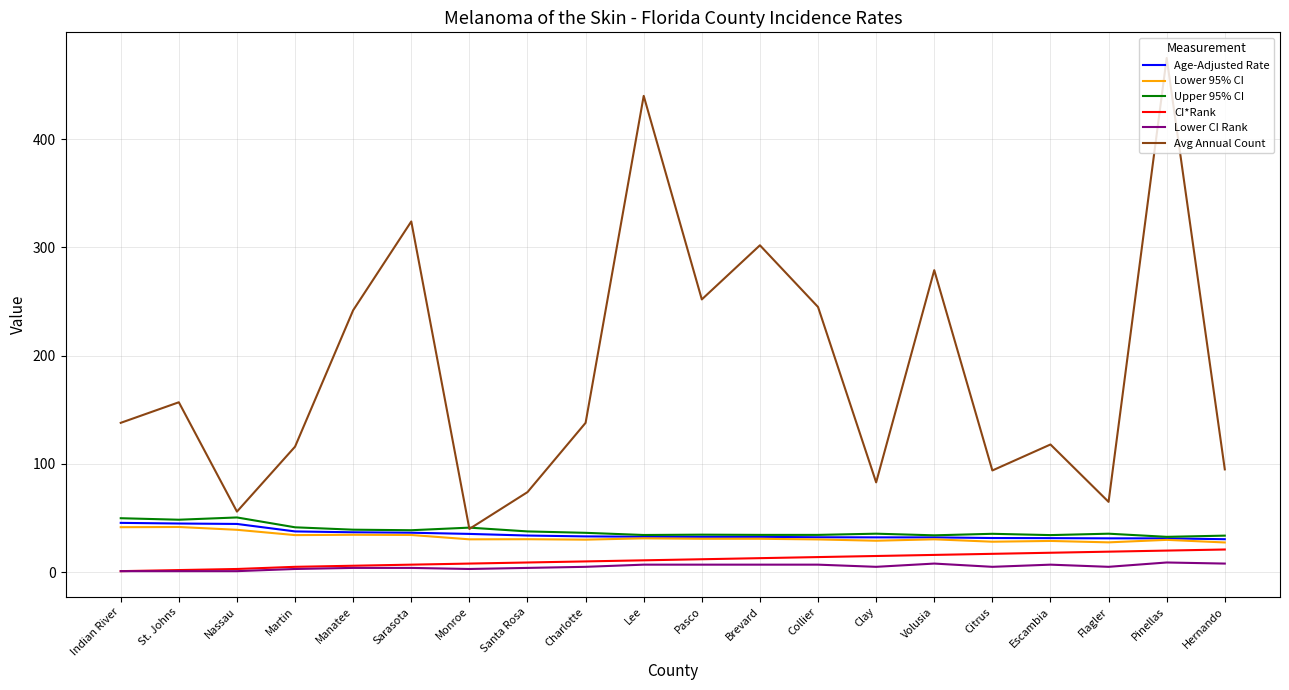

Which series has the largest total across all categories?

Avg Annual Count